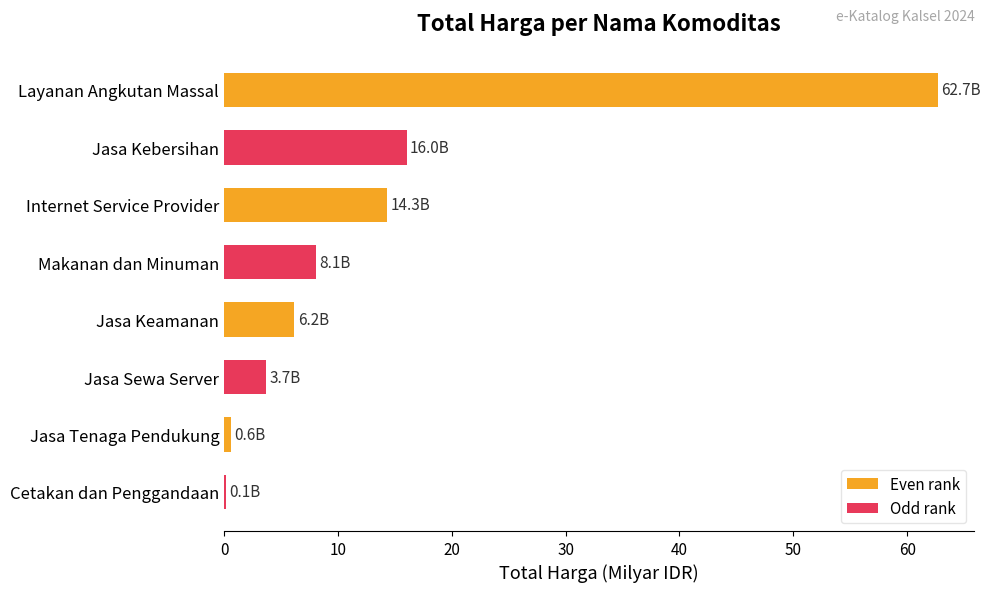

Between Layanan Angkutan Massal and Cetakan dan Penggandaan, which is larger?

Layanan Angkutan Massal